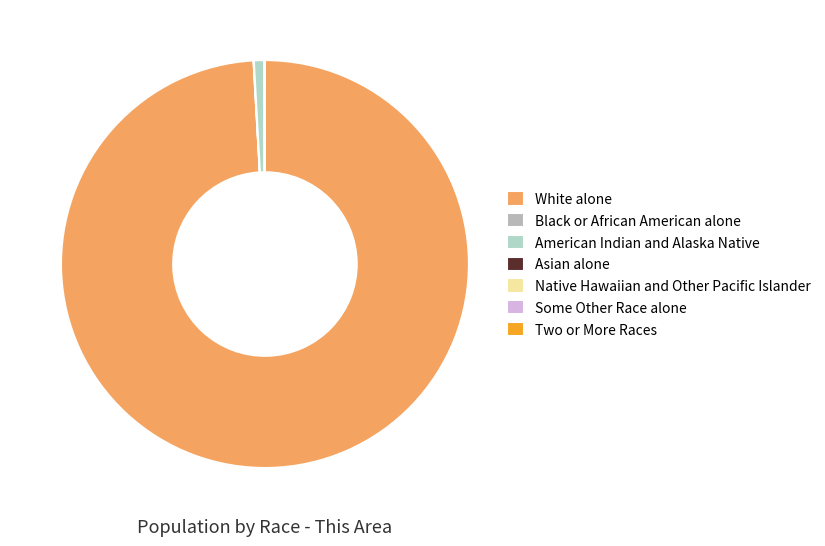

Is it true that White alone is 89% of the pie?

False